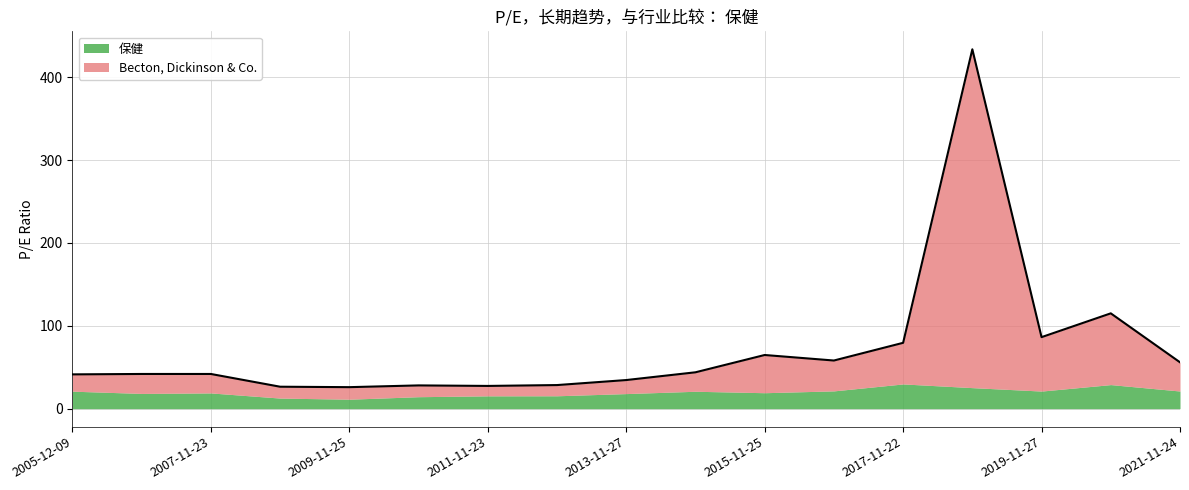

Reading left to right, what are all the values shown in this chart?

41.4	41.9	41.9	26.5	26.0	28.1	27.5	28.5	34.5	43.9	64.8	58.1	79.5	433.7	86.3	115.1	56.0